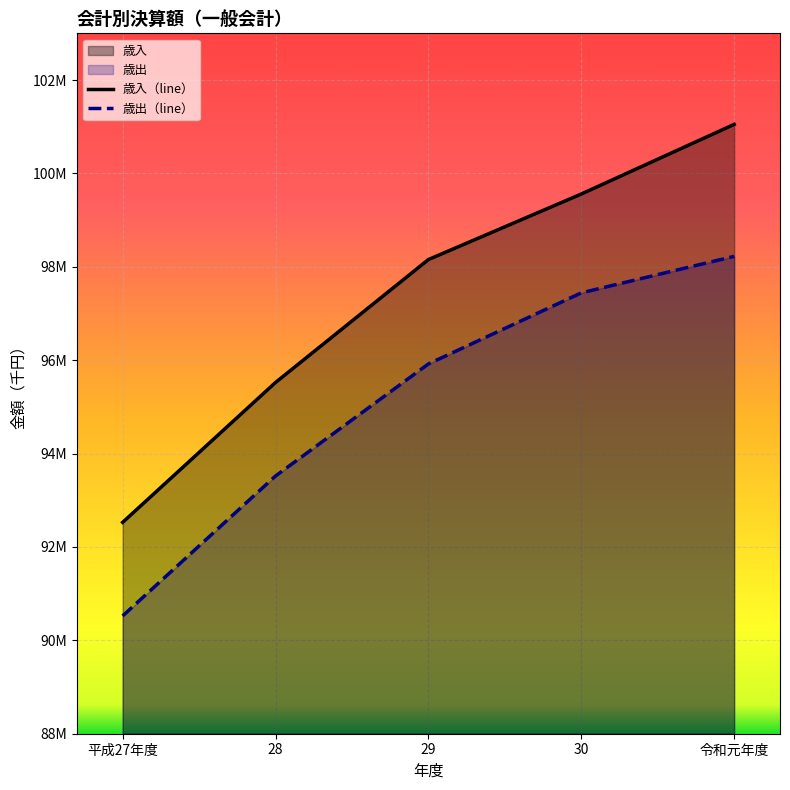

What is the minimum value shown in the chart?

90522414